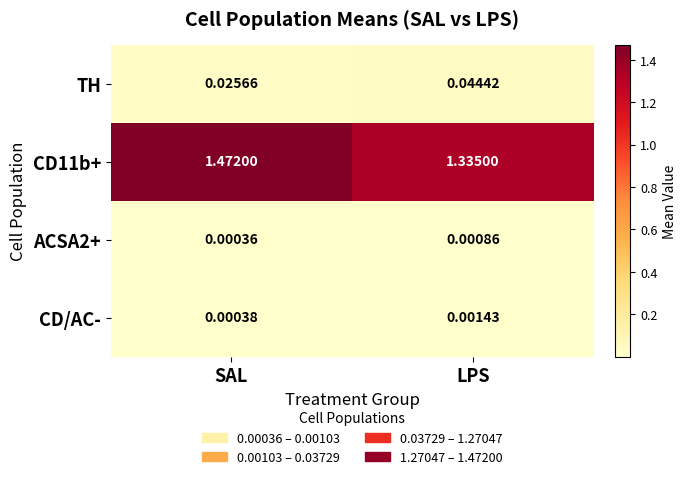

List the labels in order of CD/AC- value, smallest first.

SAL, LPS